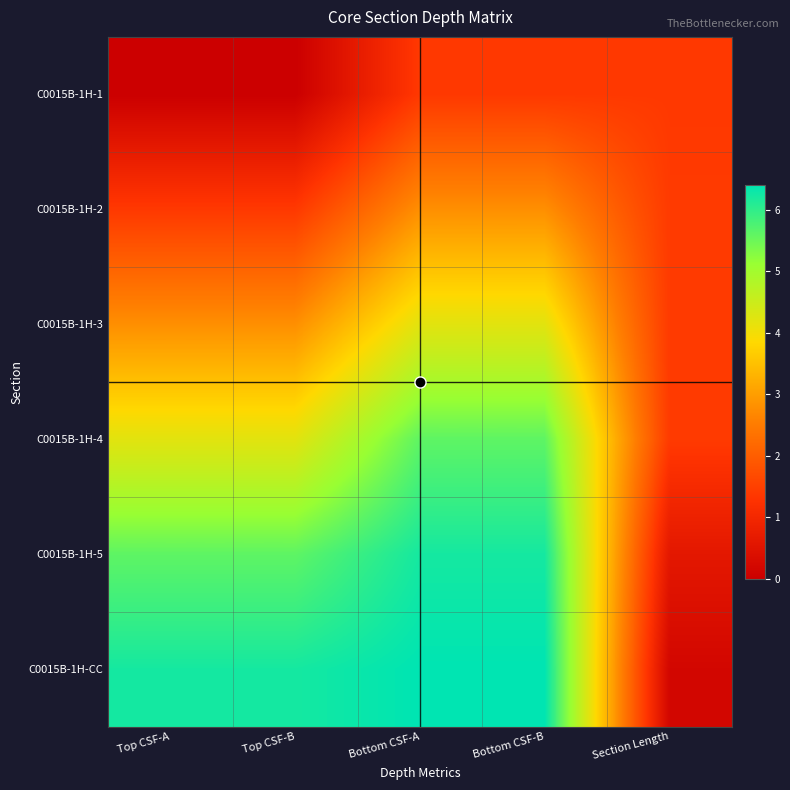

Reading left to right, transcribe all the data shown in this chart.

C0015B-1H-1: Top CSF-A=0.0	Top CSF-B=0.0	Bottom CSF-A=1.4	Bottom CSF-B=1.4	Section Length=1.4
C0015B-1H-2: Top CSF-A=1.4	Top CSF-B=1.4	Bottom CSF-A=2.8	Bottom CSF-B=2.8	Section Length=1.4
C0015B-1H-3: Top CSF-A=2.8	Top CSF-B=2.8	Bottom CSF-A=4.2	Bottom CSF-B=4.2	Section Length=1.4
C0015B-1H-4: Top CSF-A=4.2	Top CSF-B=4.2	Bottom CSF-A=5.6	Bottom CSF-B=5.6	Section Length=1.4
C0015B-1H-5: Top CSF-A=5.6	Top CSF-B=5.6	Bottom CSF-A=6.2	Bottom CSF-B=6.2	Section Length=0.6
C0015B-1H-CC: Top CSF-A=6.2	Top CSF-B=6.2	Bottom CSF-A=6.4	Bottom CSF-B=6.4	Section Length=0.2